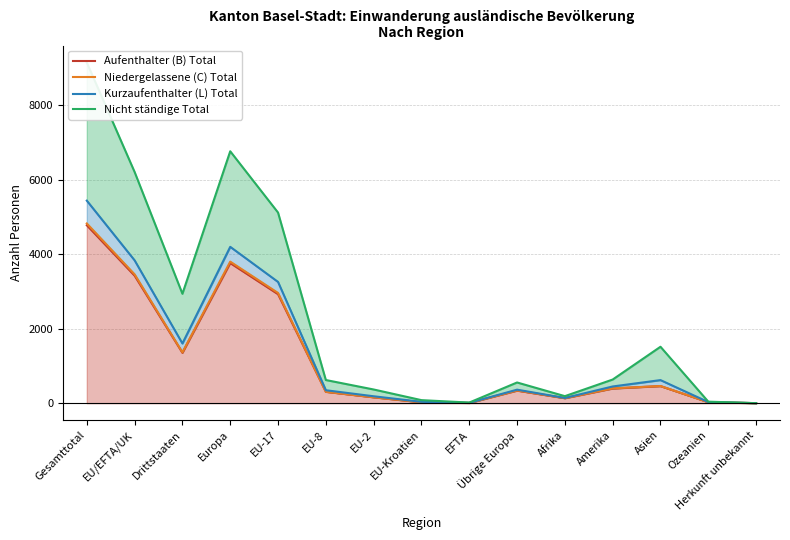

What is the difference between the second highest and second lowest values in the Kurzaufenthalter (L) Total series?

4188